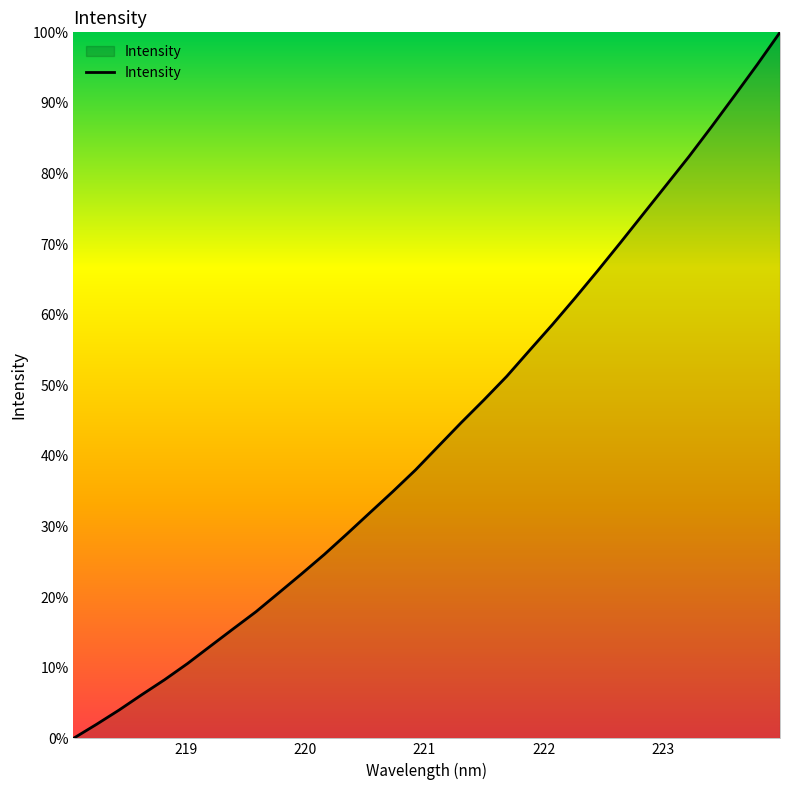

What is the difference between the maximum and minimum values?

100.0